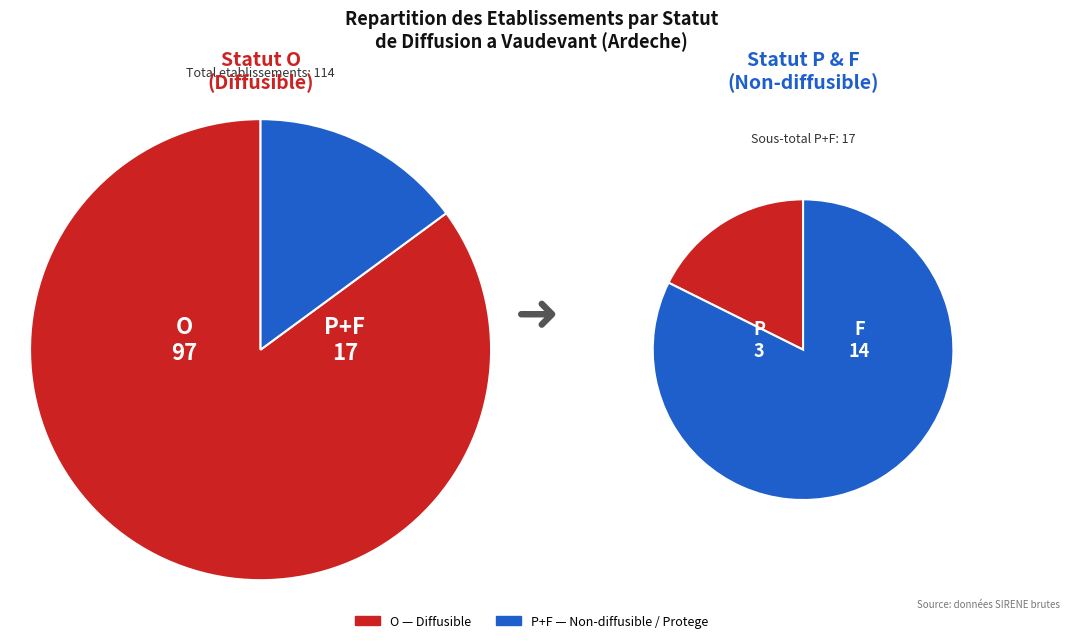

Which has a higher value, P or O?

O